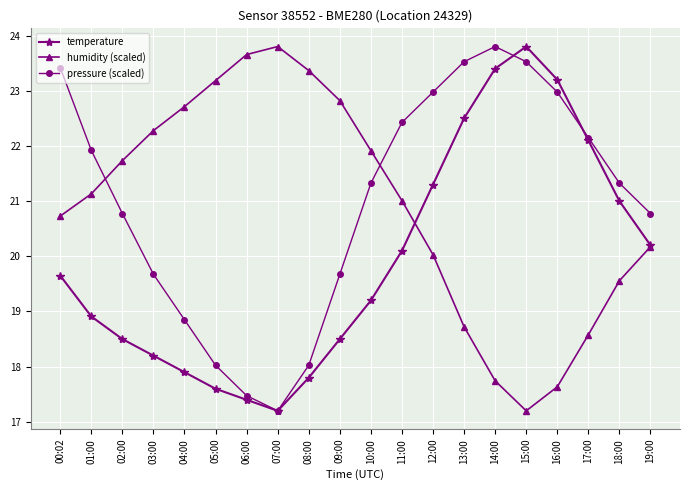

What is the difference between the maximum and second lowest values in the pressure (scaled) series?

6.3